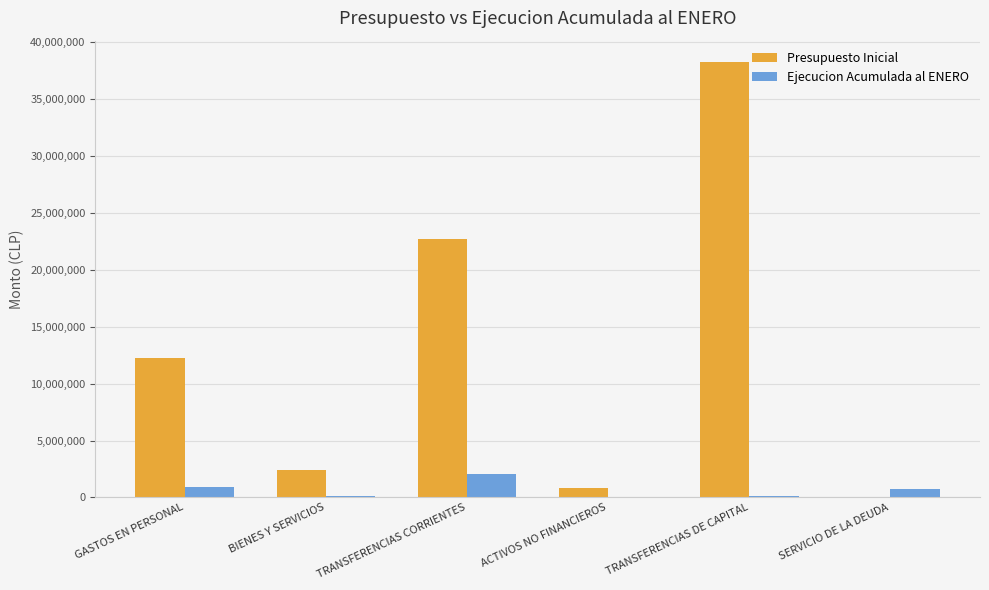

Count the number of categories in the chart.

6